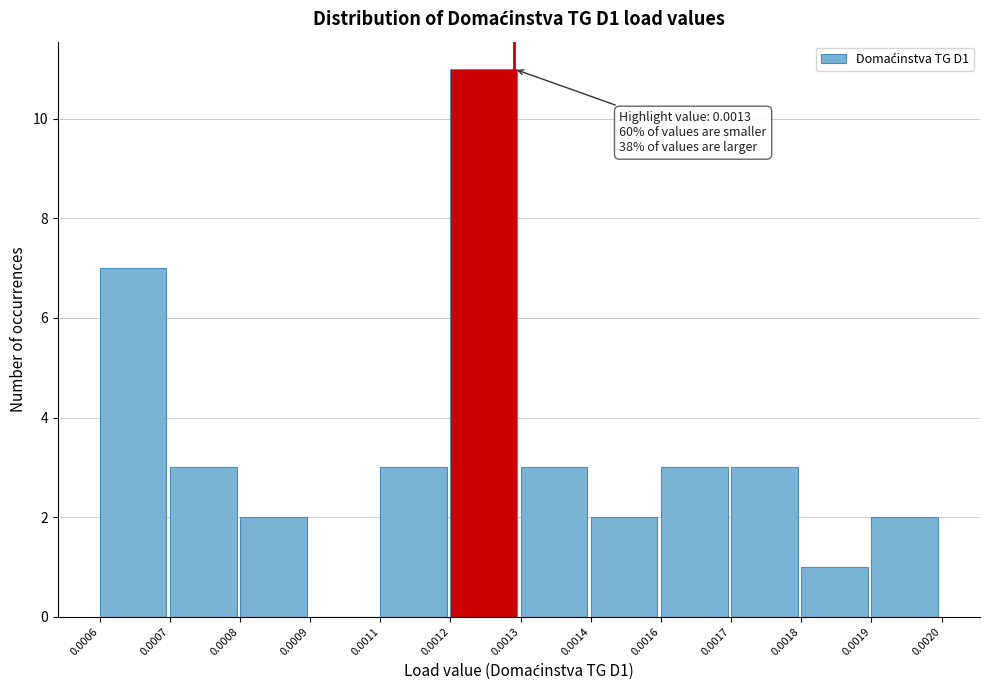

What is the sum of all values?

40